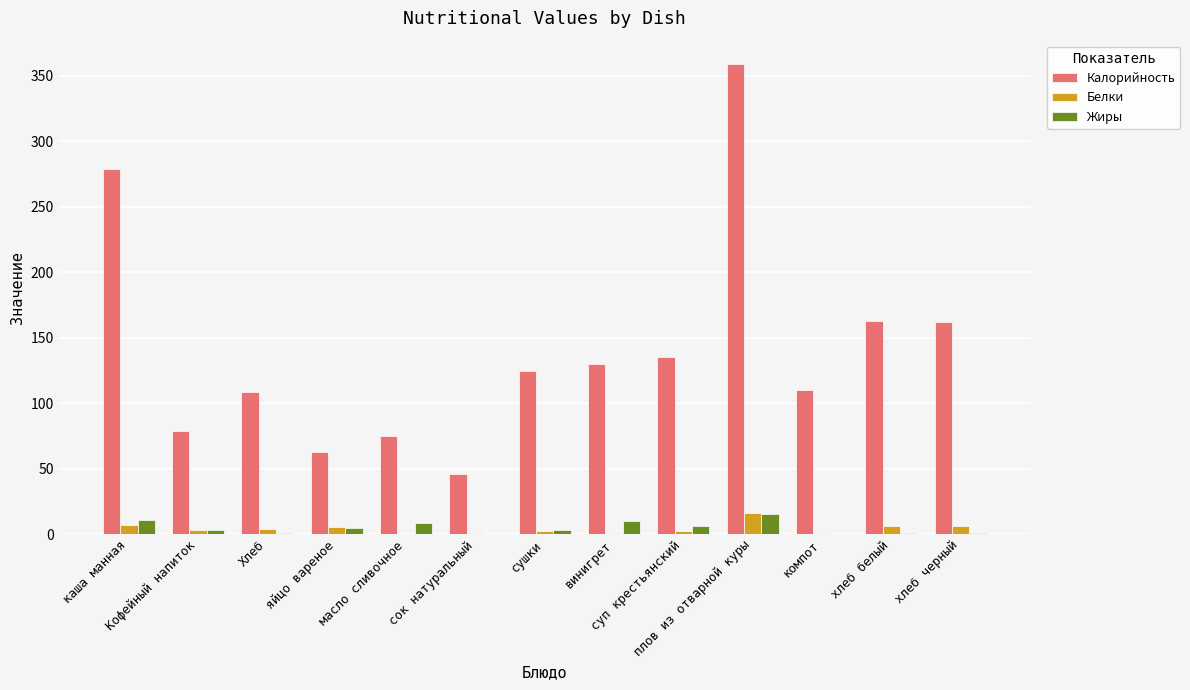

How many data points does each series have?

13